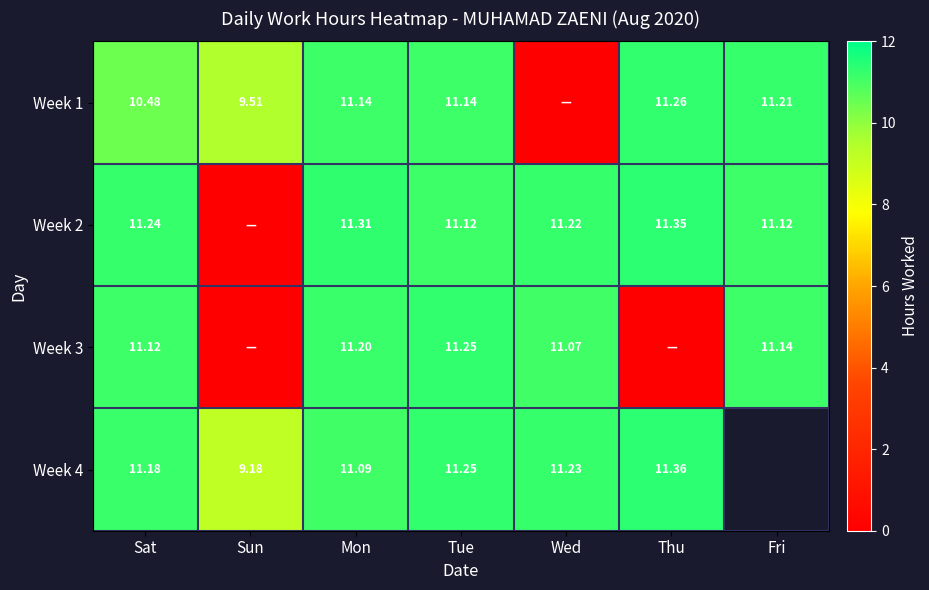

Is the value of Week 1 at Fri greater than the value of Week 2 at Sat?

No